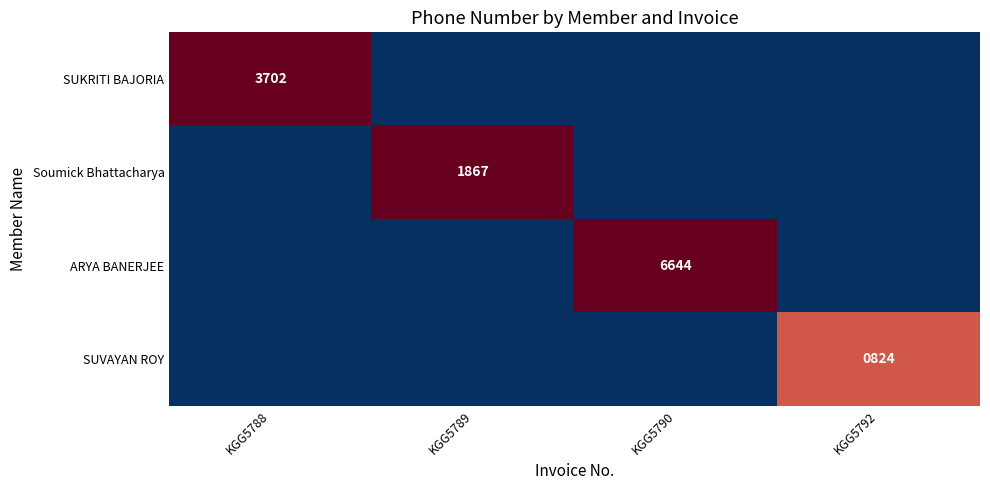

Is it true that Soumick Bhattacharya equals 2715 at KGG5789?

False